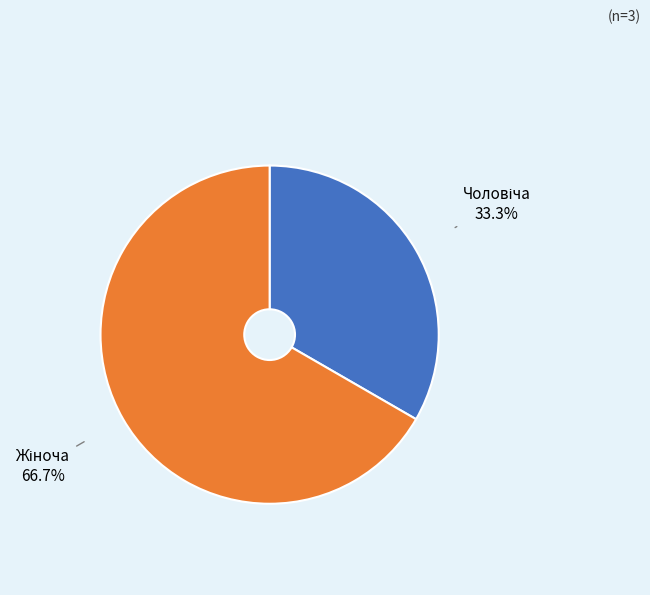

Is there any slice that represents more than half of the pie?

Yes